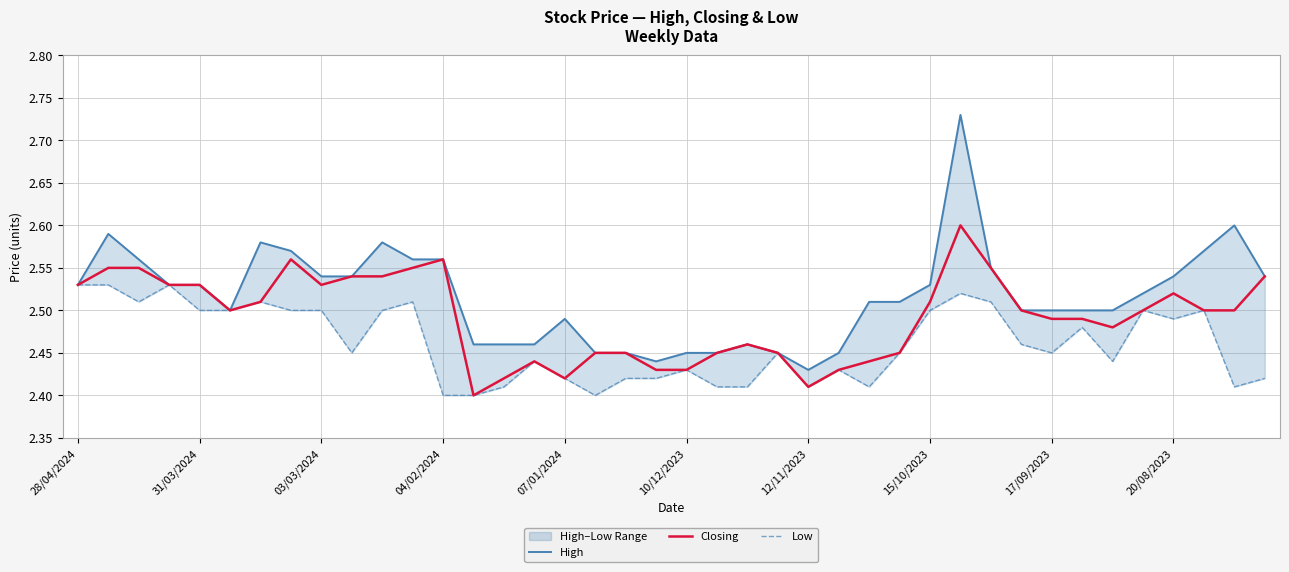

The Closing series shows 0.9 at 04/02/2024. True or false?

False